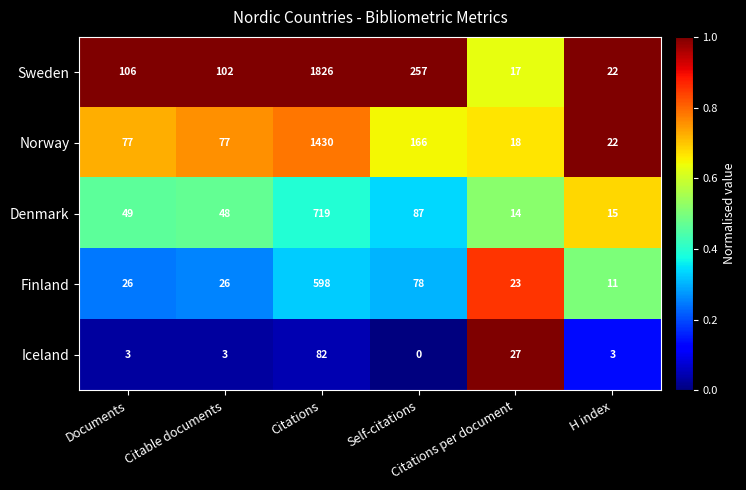

What is the difference between the highest and lowest values at Documents?

103